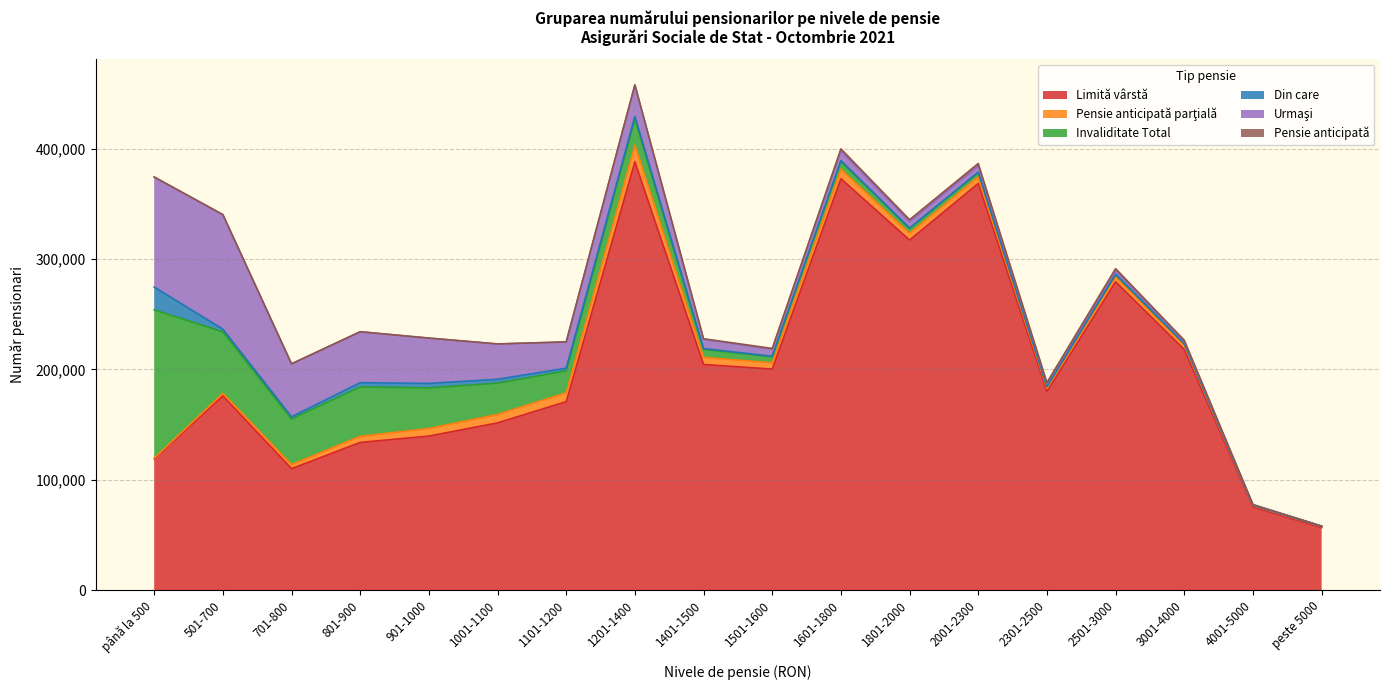

What is the spread (max minus min) of values at 801-900?

133765